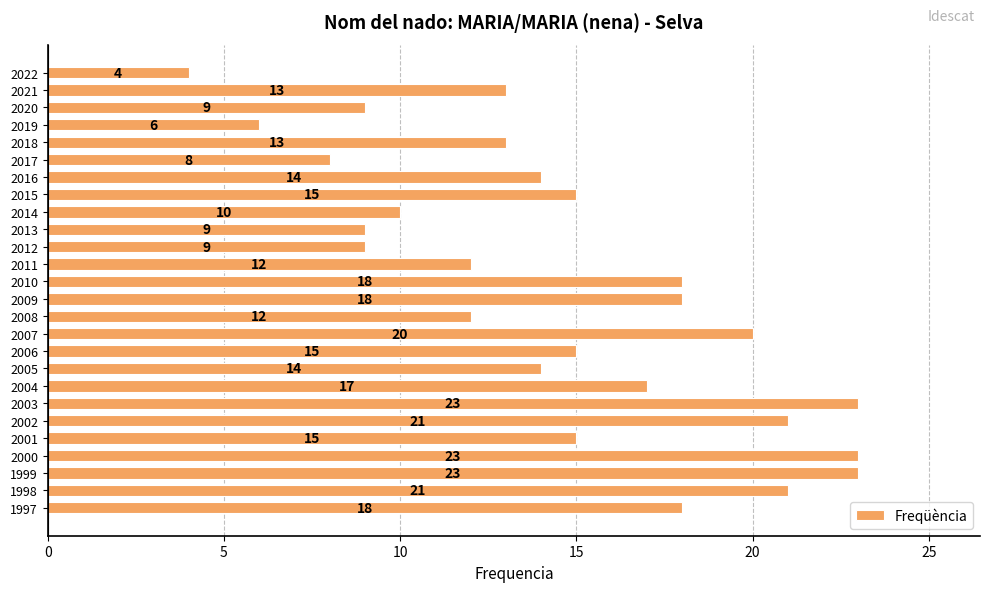

What is the ratio of the value at 2007 to the value at 2022?

5.0